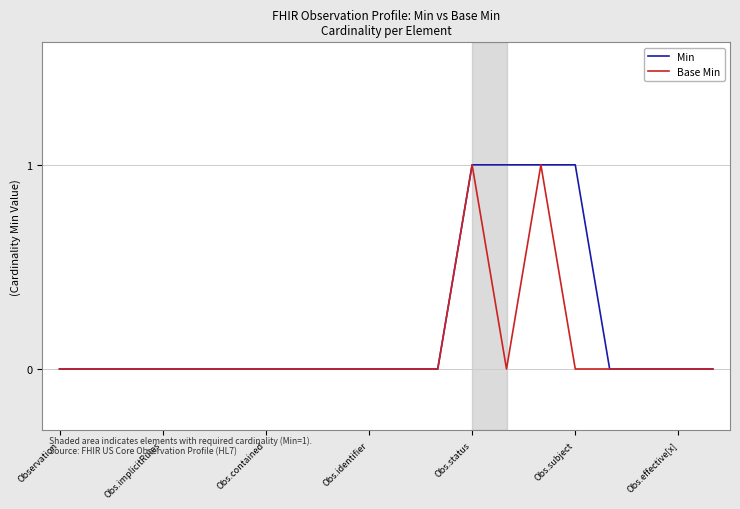

Rank the series by their average value, from lowest to highest.

Base Min, Min